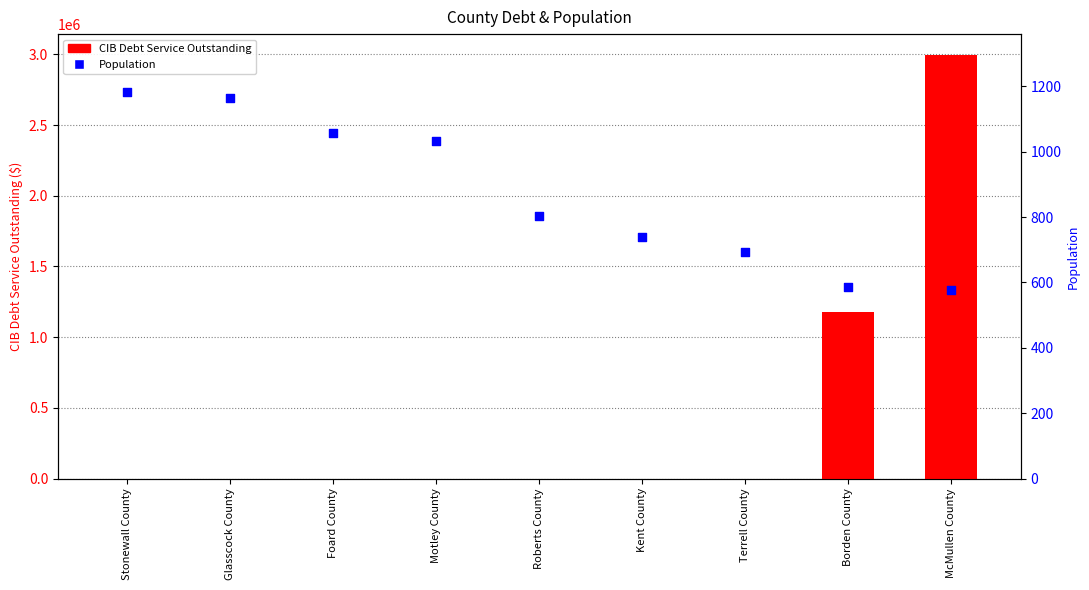

Is the value of Population at Roberts County greater than the value of CIB Debt Service Outstanding at Terrell County?

Yes